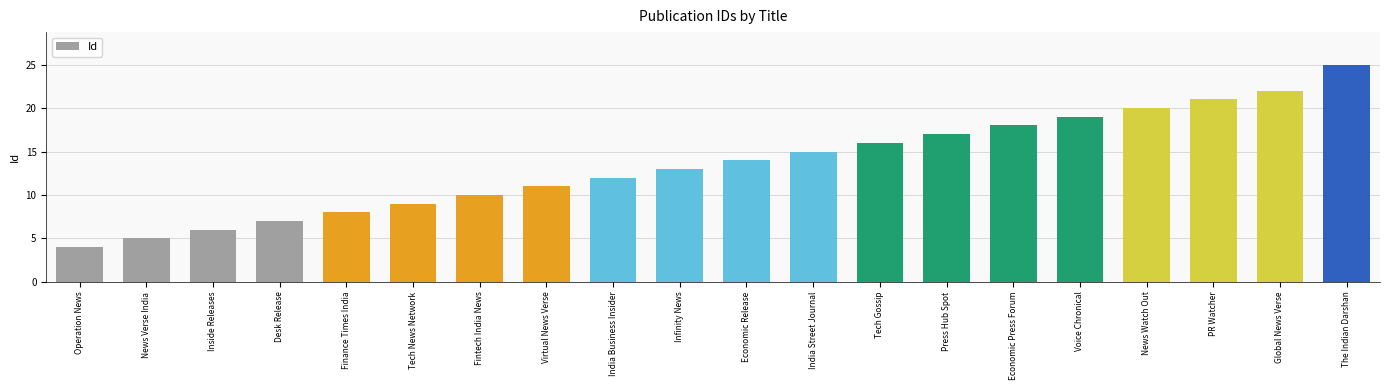

What position from the left is Tech Gossip?

13